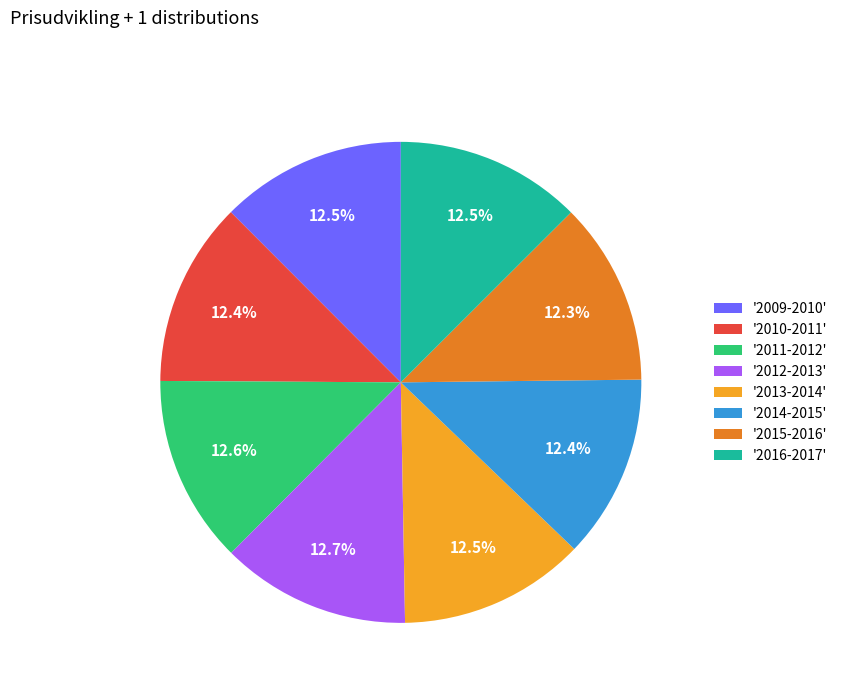

Approximately how many times larger is the value at '2009-2010' compared to '2016-2017'?

1.0